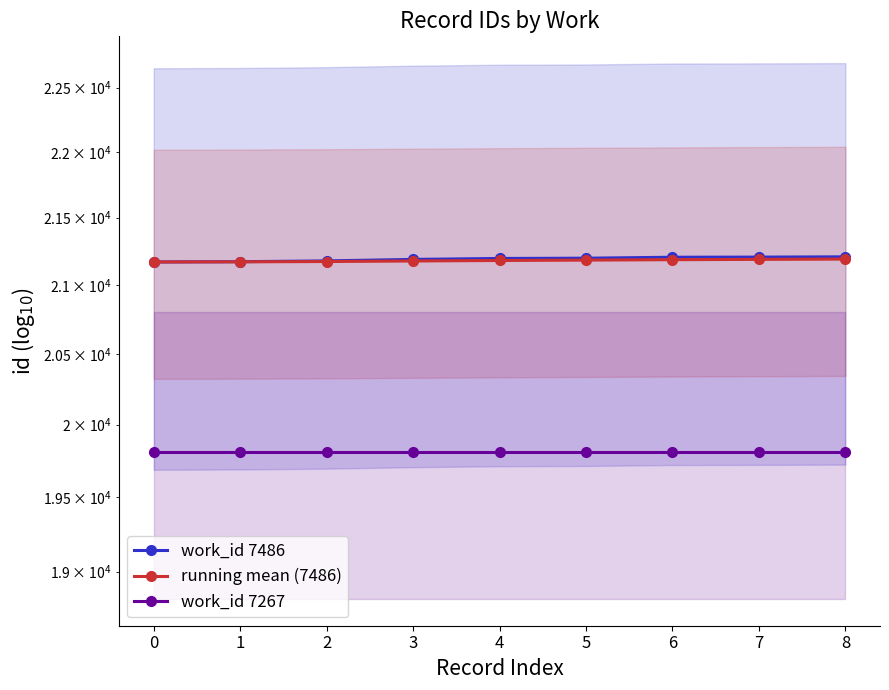

The value of work_id 7486 at 5 is 34390.5. True or false?

False